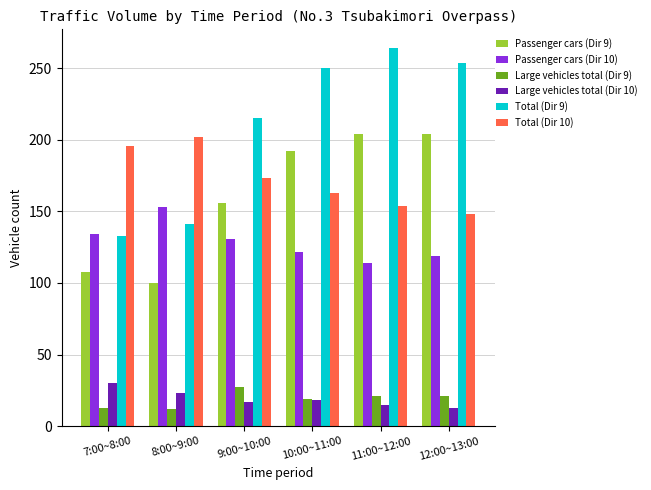

What is the difference between the highest and lowest values at 8:00~9:00?

190